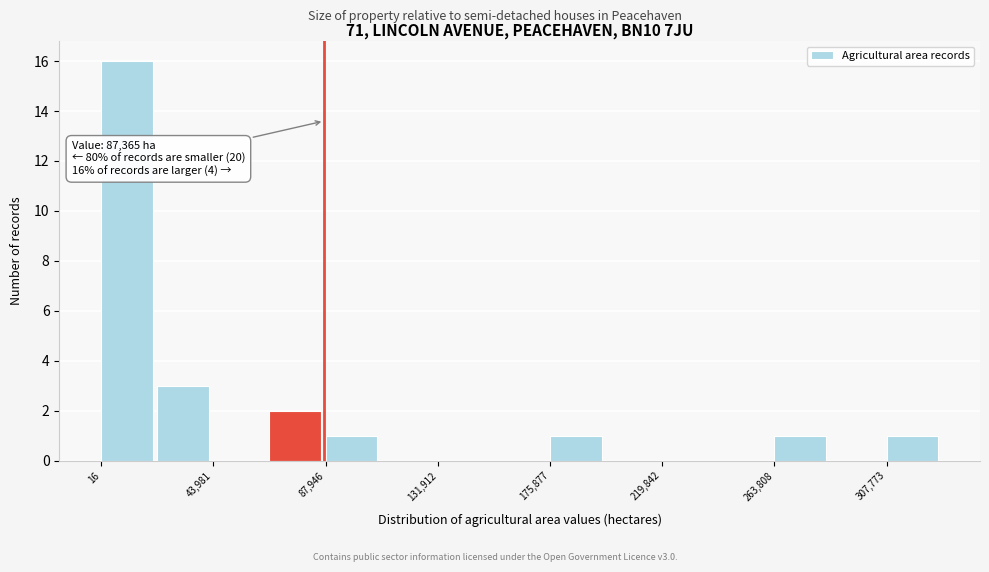

Which range on the x-axis has the tallest bar?

0 to 20000